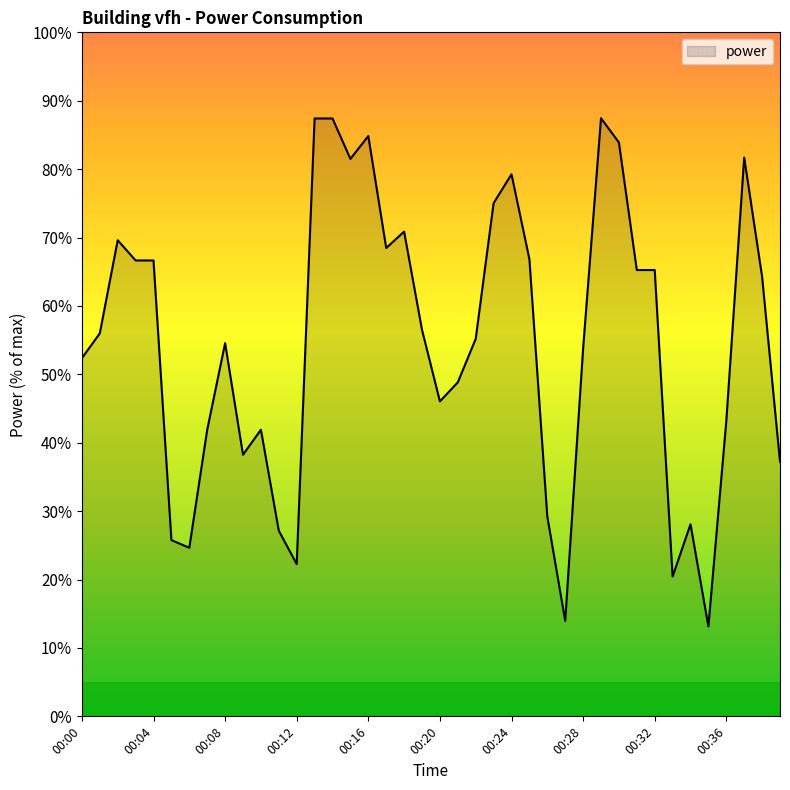

What is the greatest value displayed?

87.4